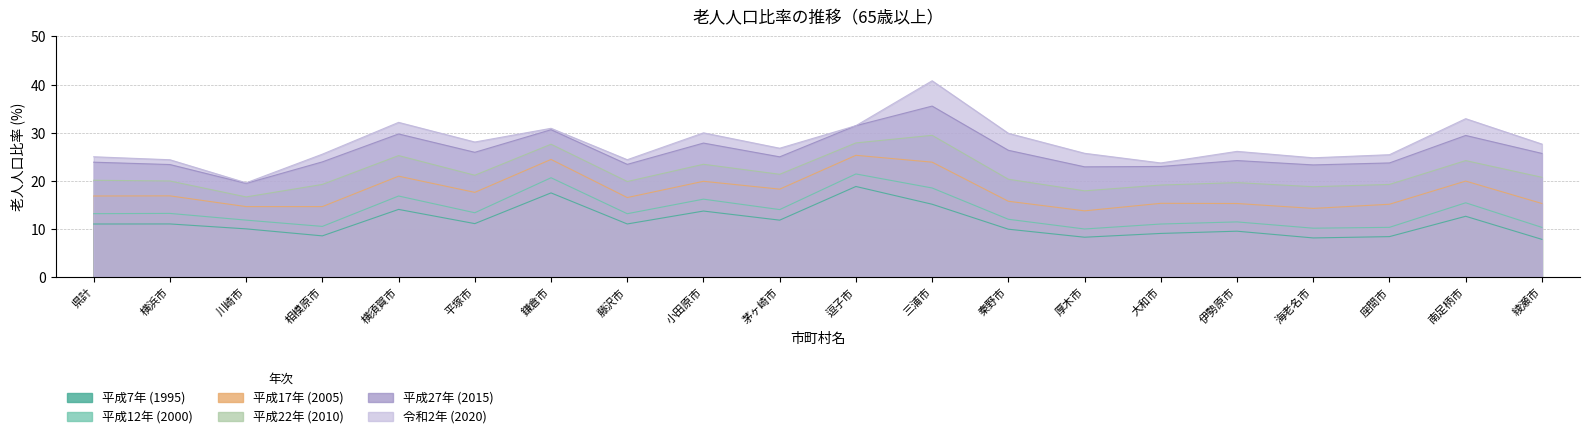

What position from the right is 三浦市?

9